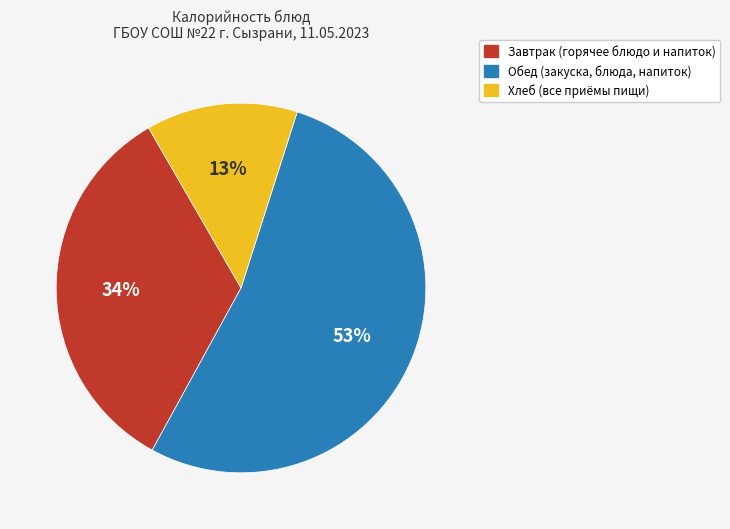

Is there a majority slice in this chart?

Yes